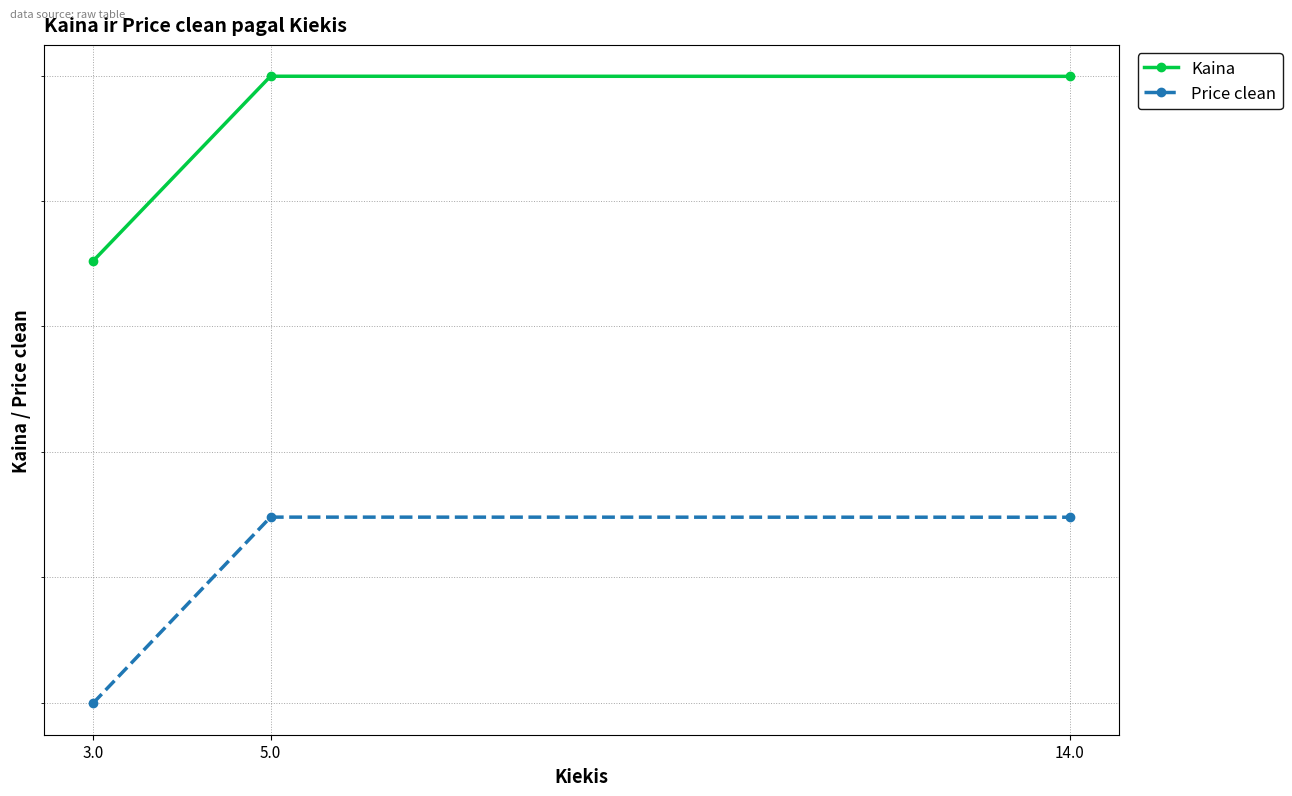

Is the value of Kaina at 5.0 greater than the value of Price clean at 5.0?

Yes